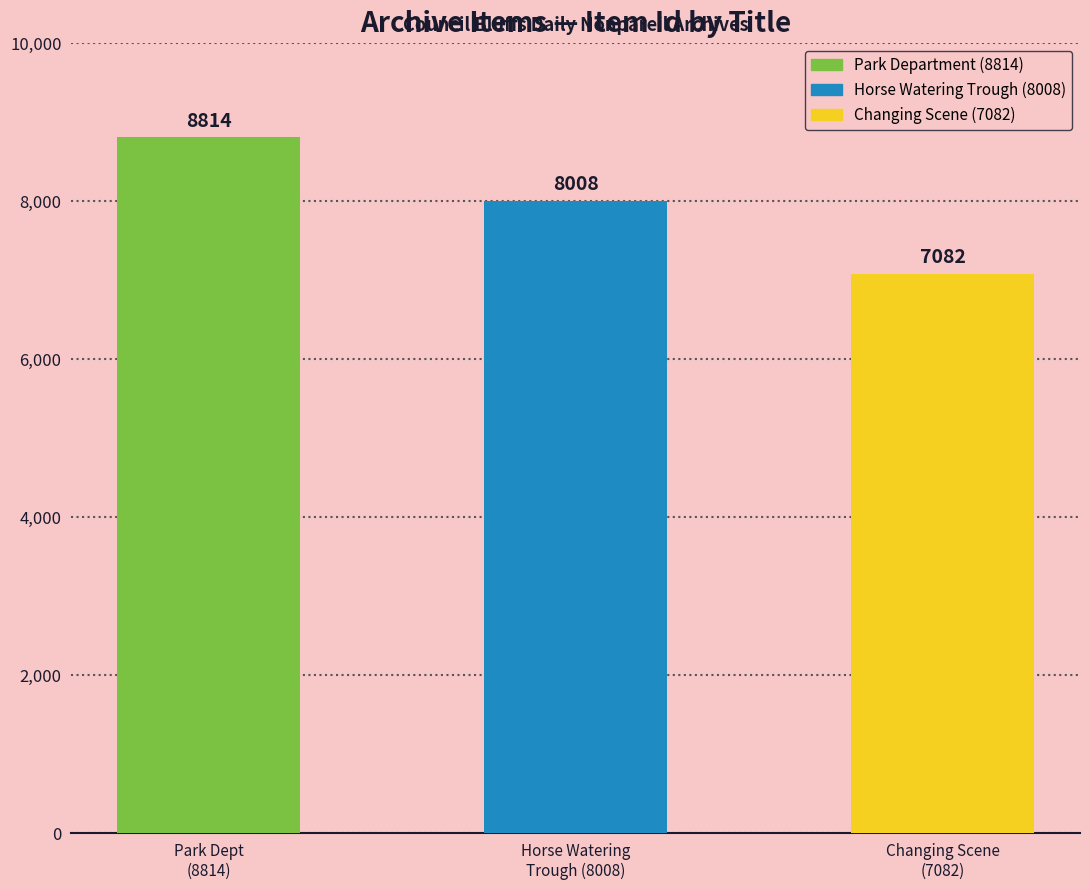

What is the ratio of the value at Horse Watering Trough to the value at Park Department Maintains 1,062 Acres?

0.9